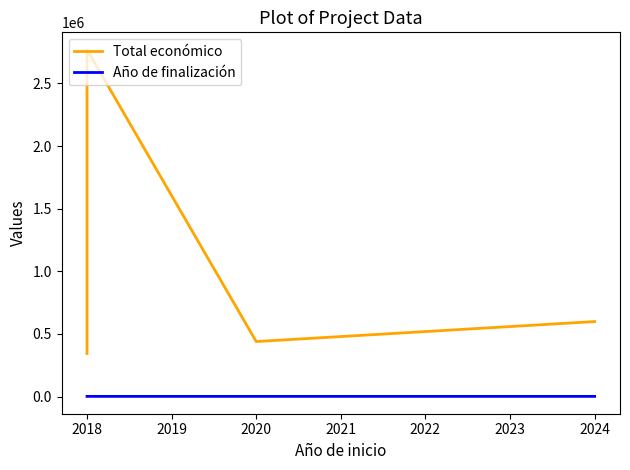

How many interior local valleys does the Total económico series have?

1